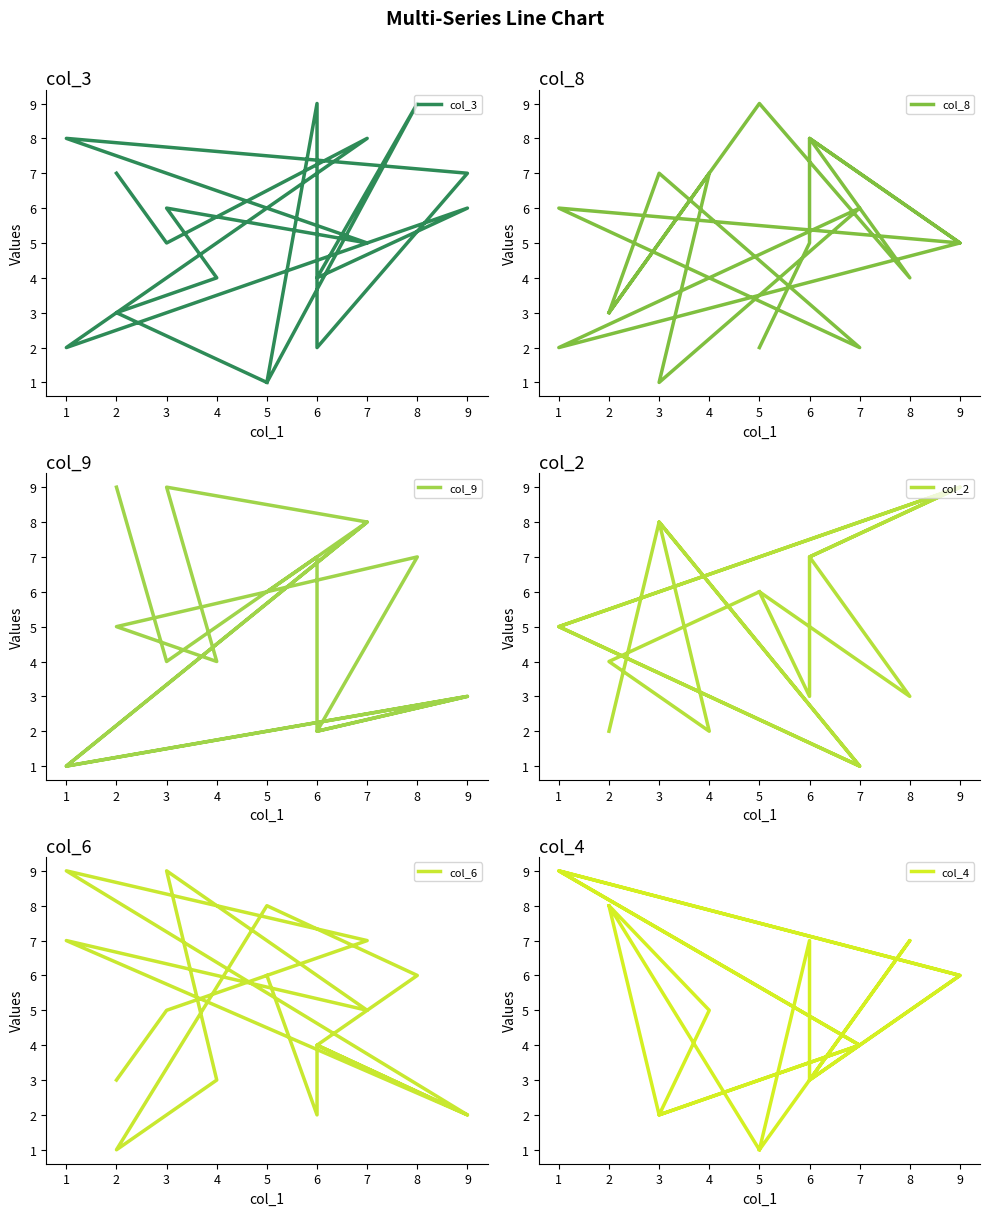

What is the smallest value displayed?

1